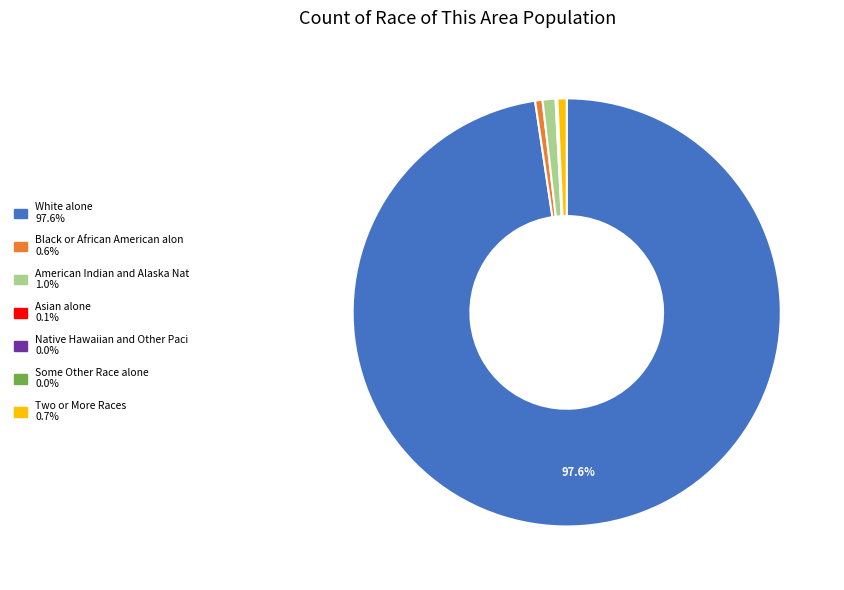

Is there any slice that represents more than half of the pie?

Yes